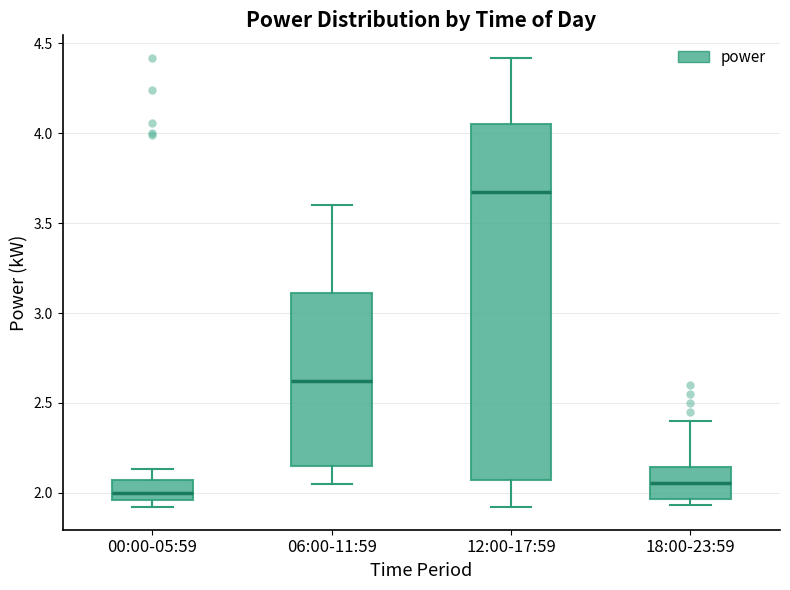

Where does the median line of the box for 12:00-17:59 sit on the y-axis? The values are not printed on the chart, so give them approximately, as read against the axis.

3.70